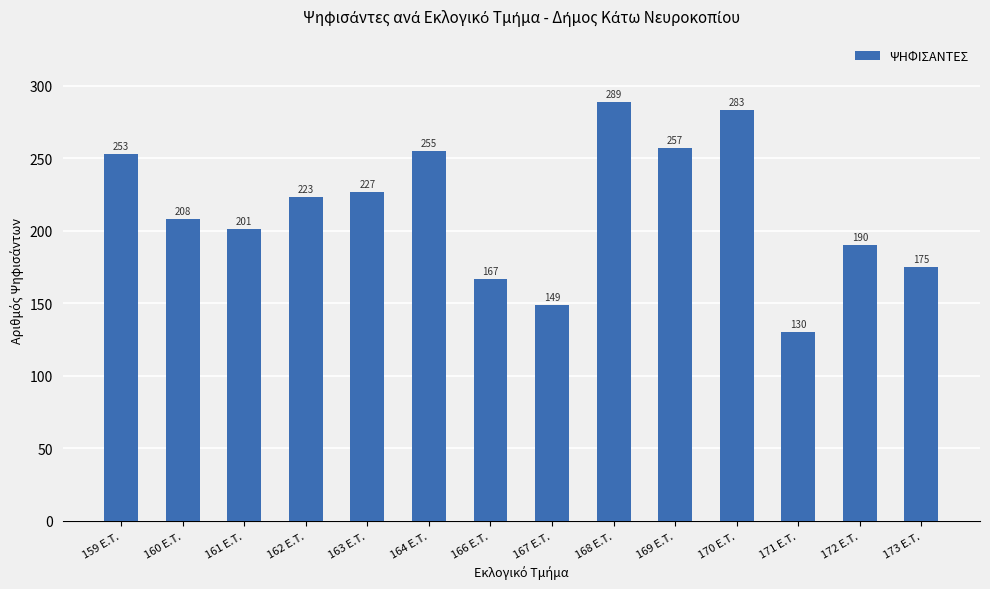

Read the value at 173 E.T., to the nearest 5.

175